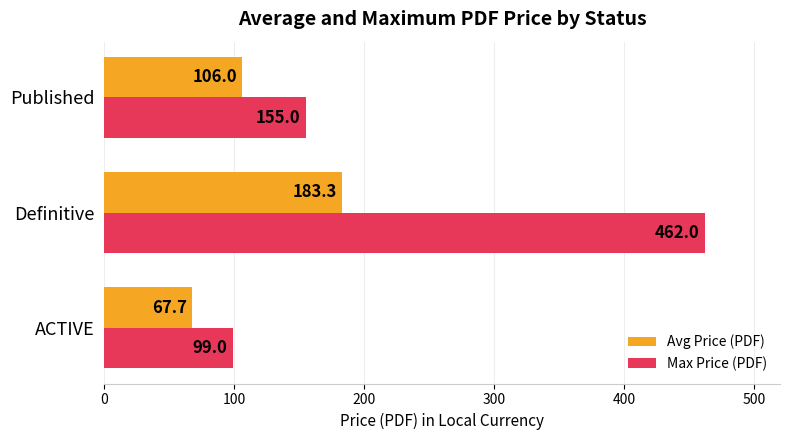

What are all the series names shown in the legend?

Avg Price (PDF), Max Price (PDF)